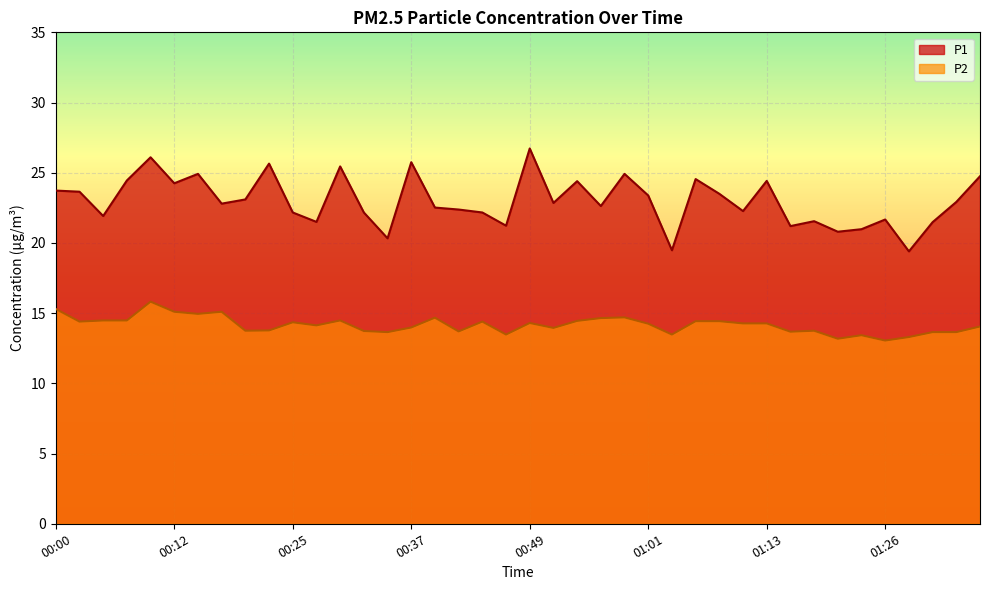

Is it true that P1 equals 30.1 at 00:27?

False